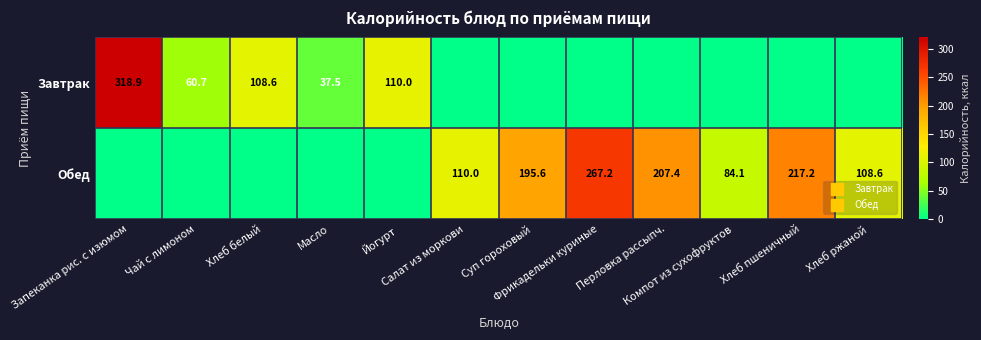

Between Перловка рассыпч. and Компот из сухофруктов, which series saw the biggest shift?

Обед